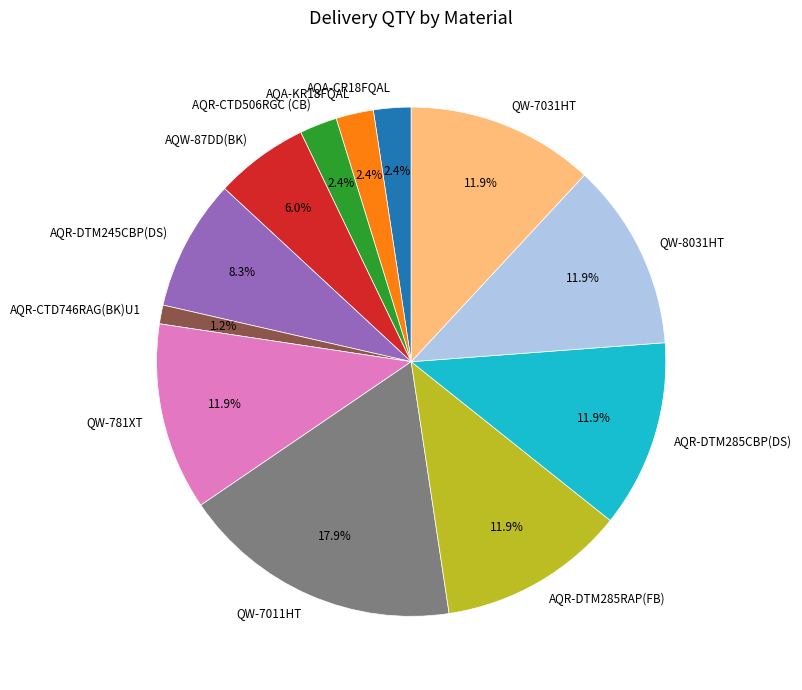

Approximately how many times larger is the value at AQW-87DD(BK) compared to QW-8031HT?

0.5